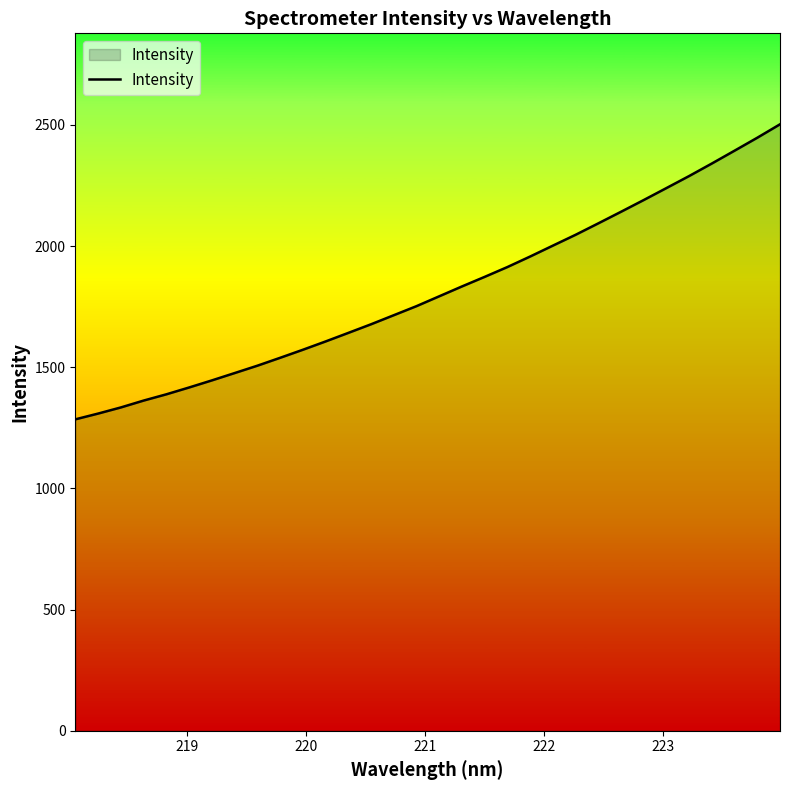

What is the greatest value displayed?

2502.7